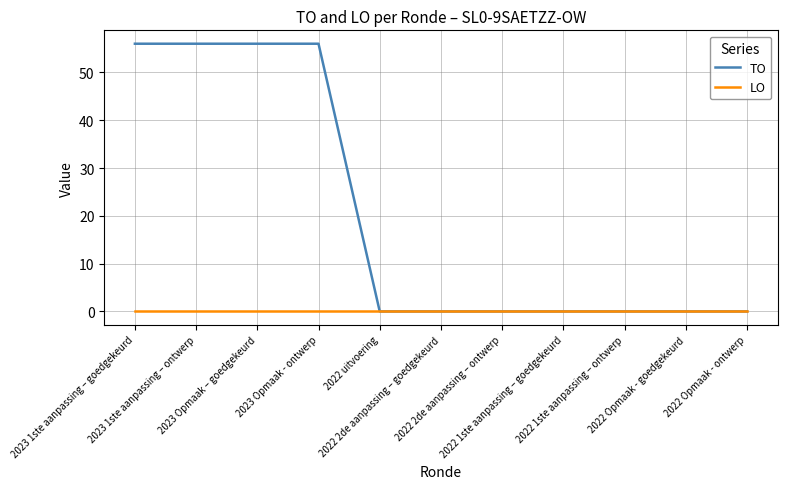

Which series has the widest spread of values?

TO